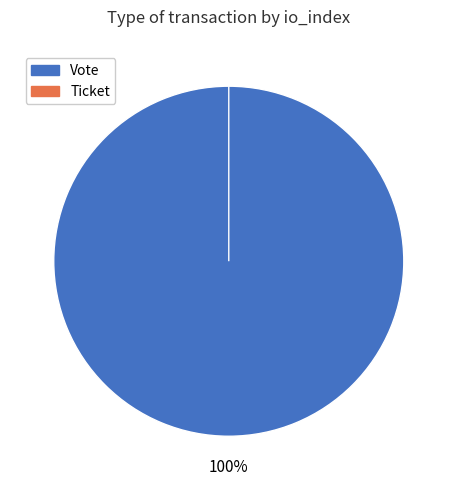

True or false: Vote accounts for 92% of the total.

False